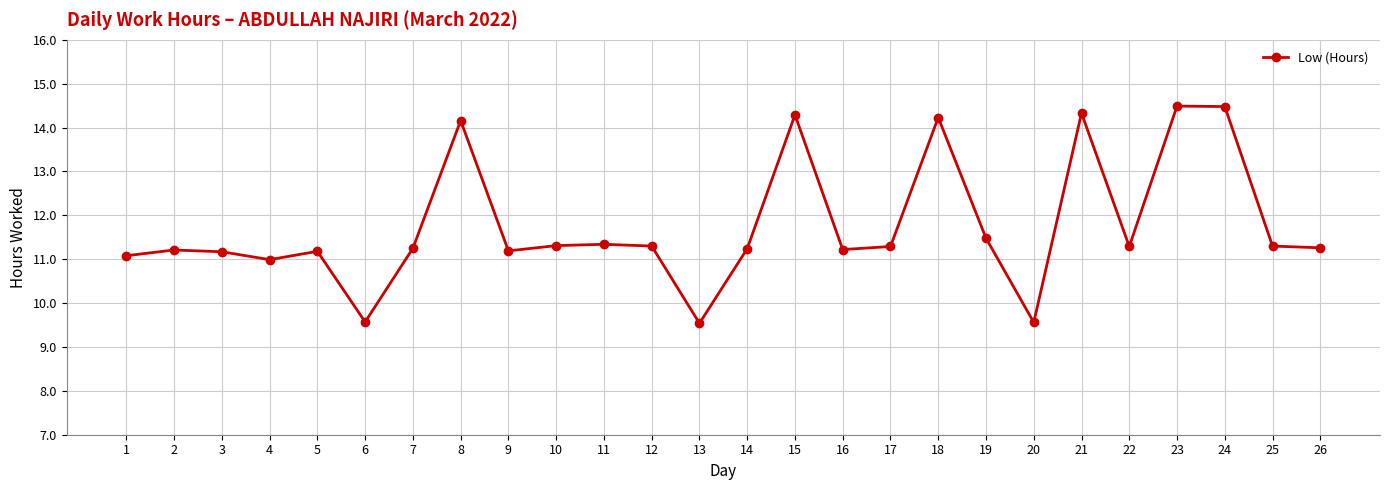

What is the greatest value displayed?

14.5